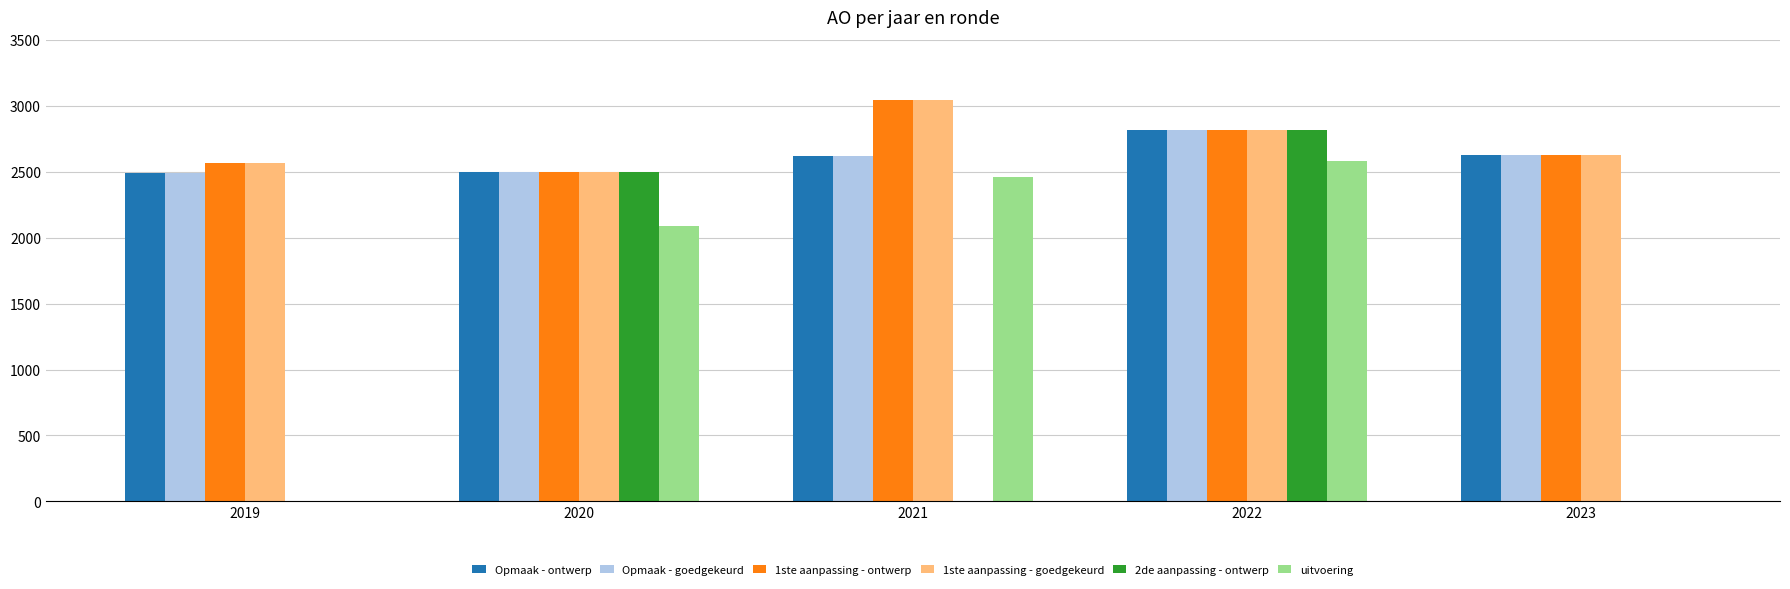

How many data points does each series have?

5